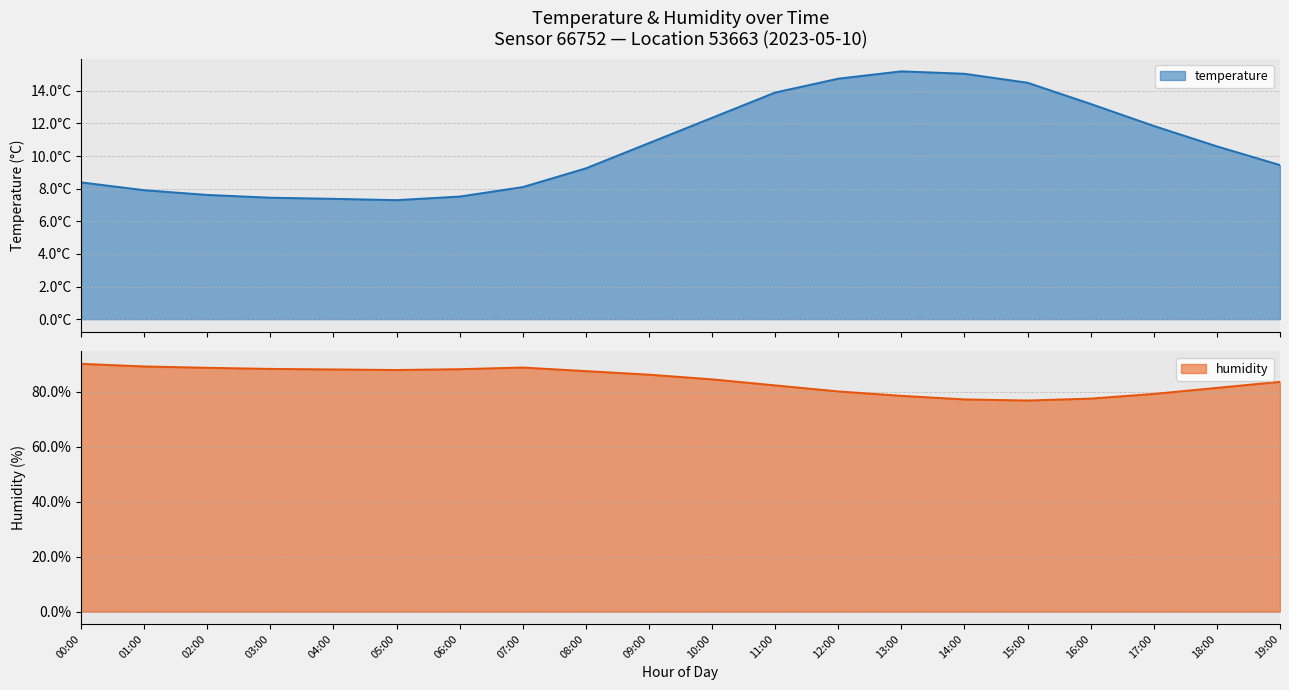

What are all the series names shown in the legend?

temperature, humidity